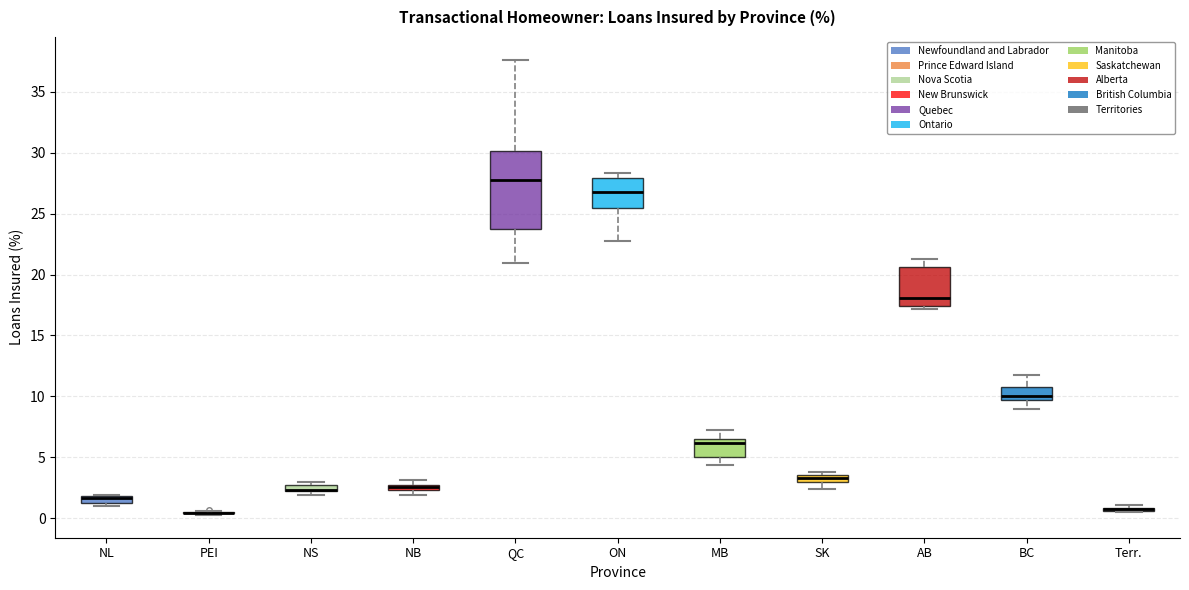

Which box is the tallest, from its lower edge to its upper edge?

QC